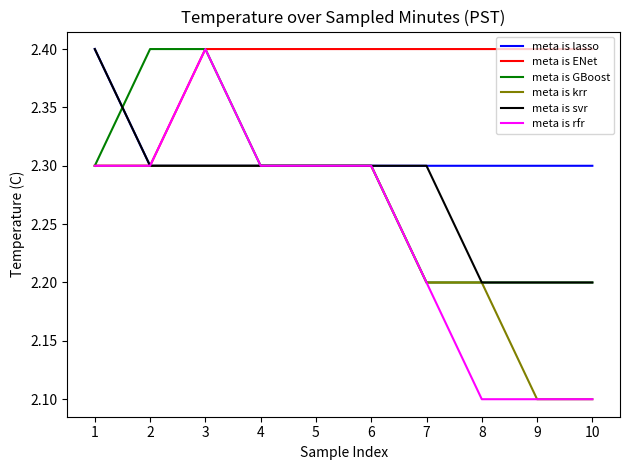

Is it true that meta is rfr equals 1.1 at 8?

False